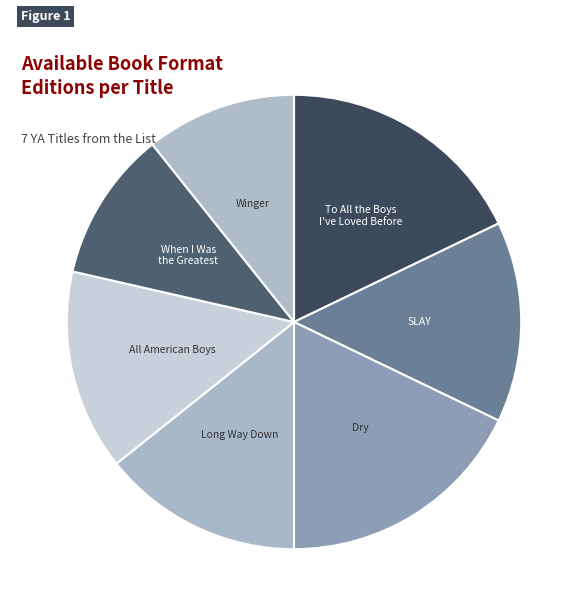

Does any single category account for the majority?

No